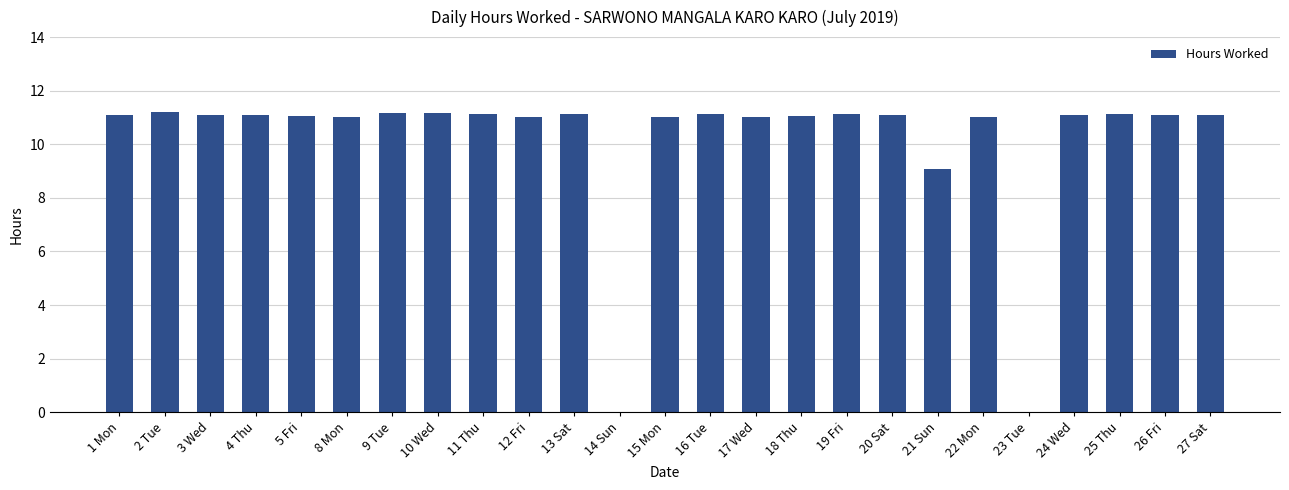

Count the number of categories in the chart.

25